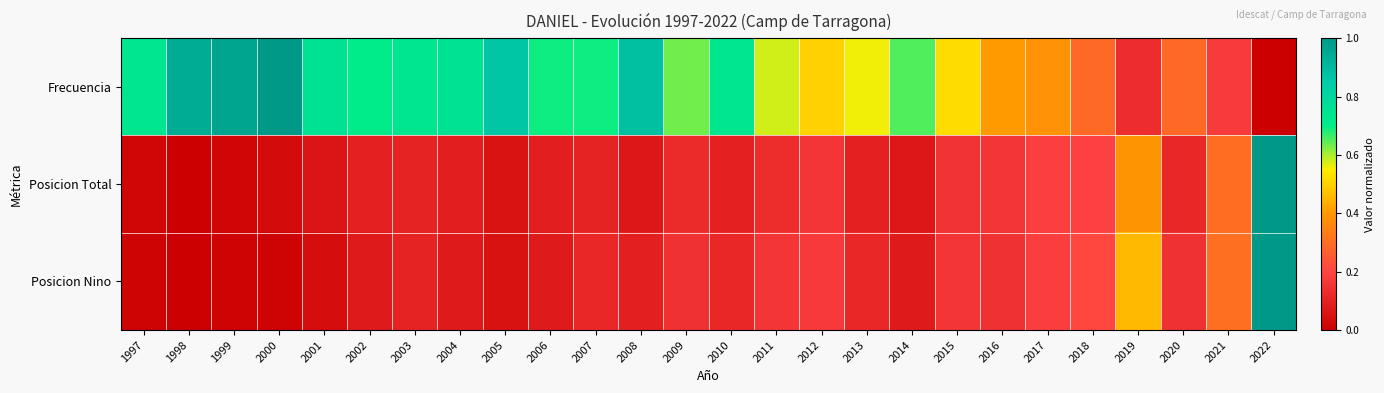

At which category is the sum across all series the highest?

2022